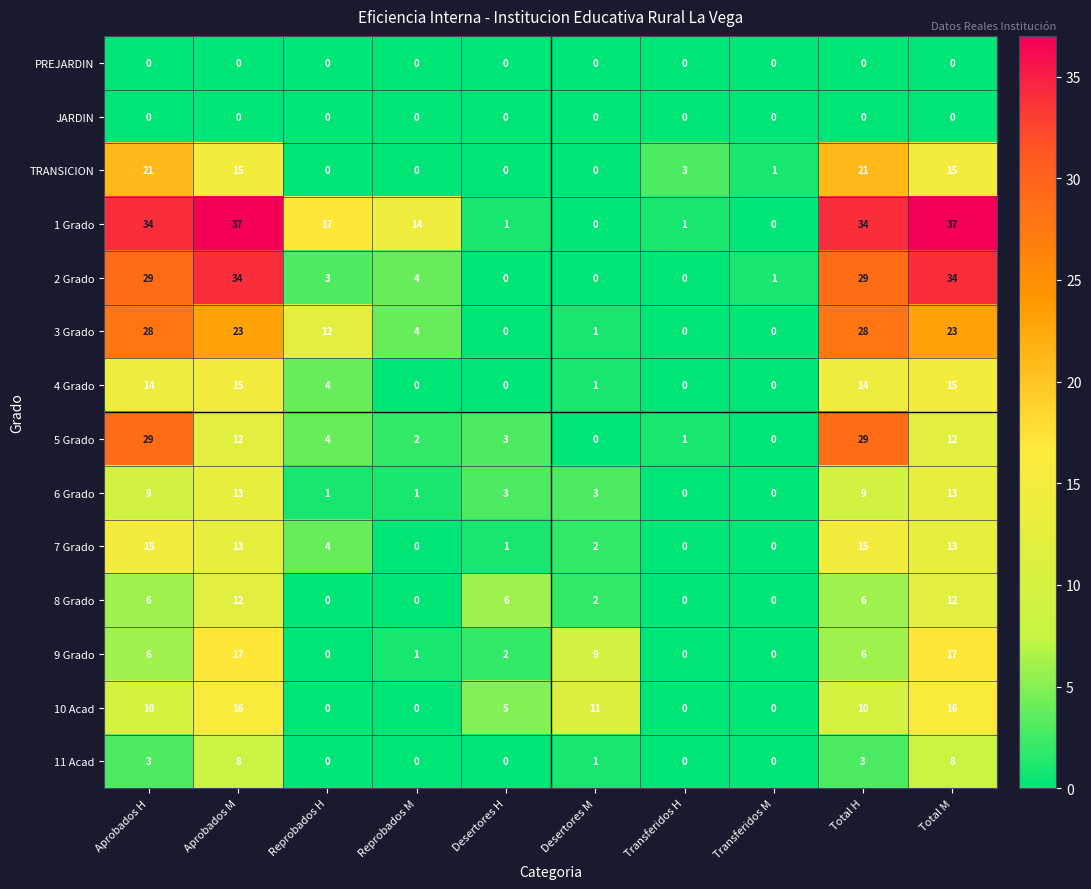

What is the greatest value displayed?

37